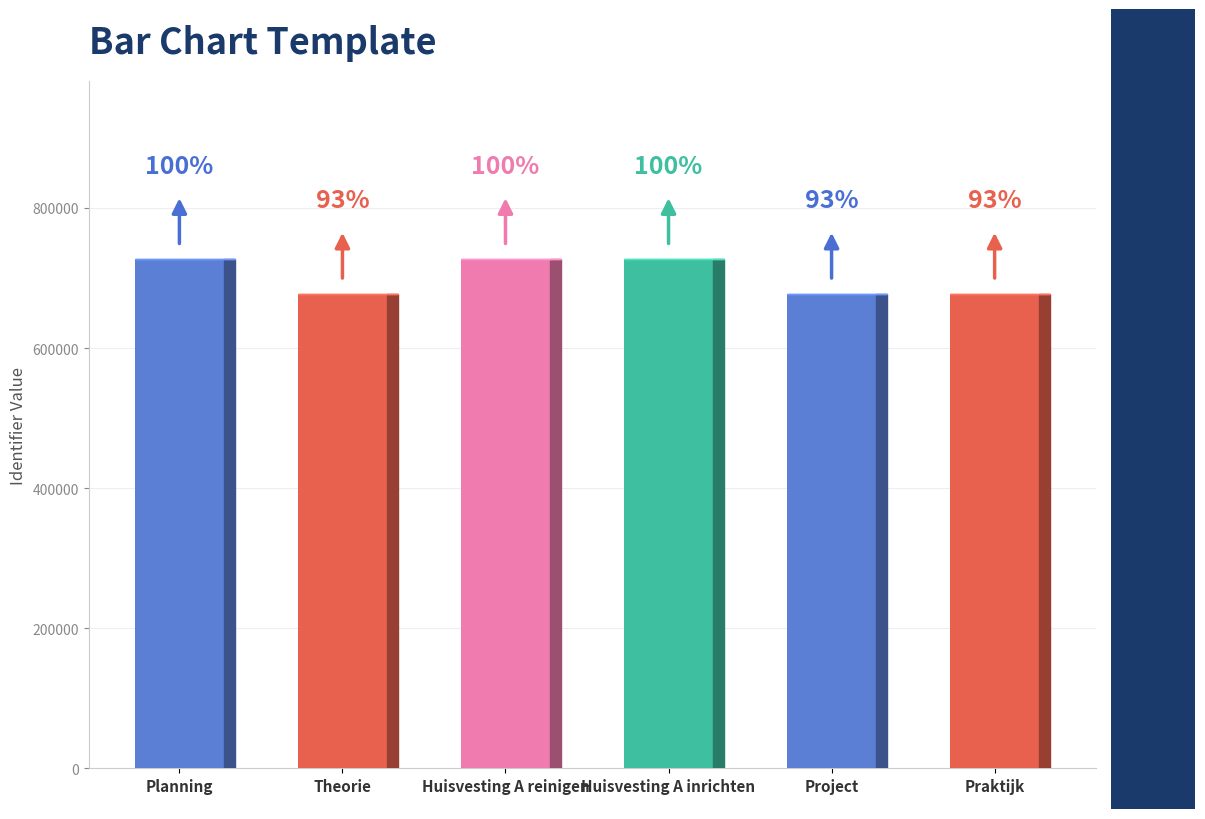

Read the value at Huisvesting A reinigen.

727095